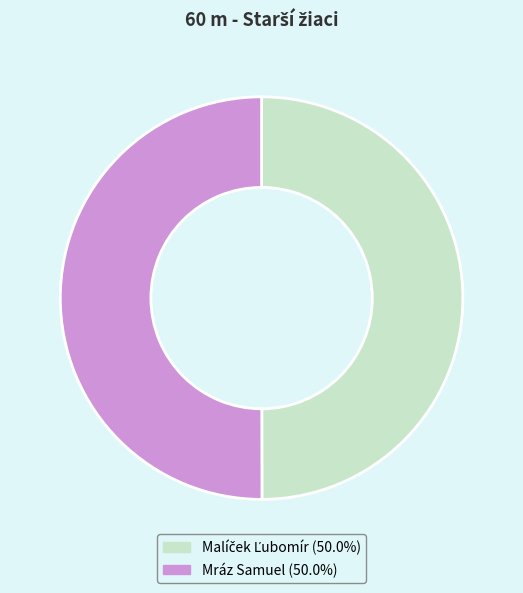

To the nearest percent, what is the average slice percentage?

50%